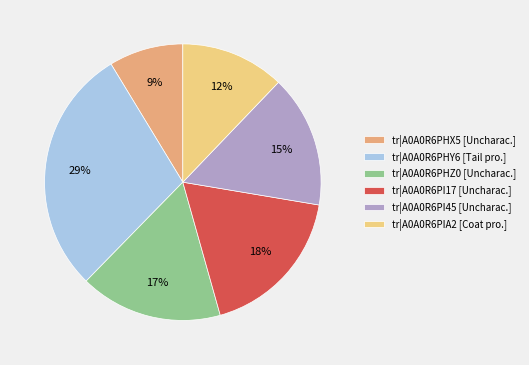

To the nearest percent, what portion does tr|A0A0R6PI45 represent?

15%